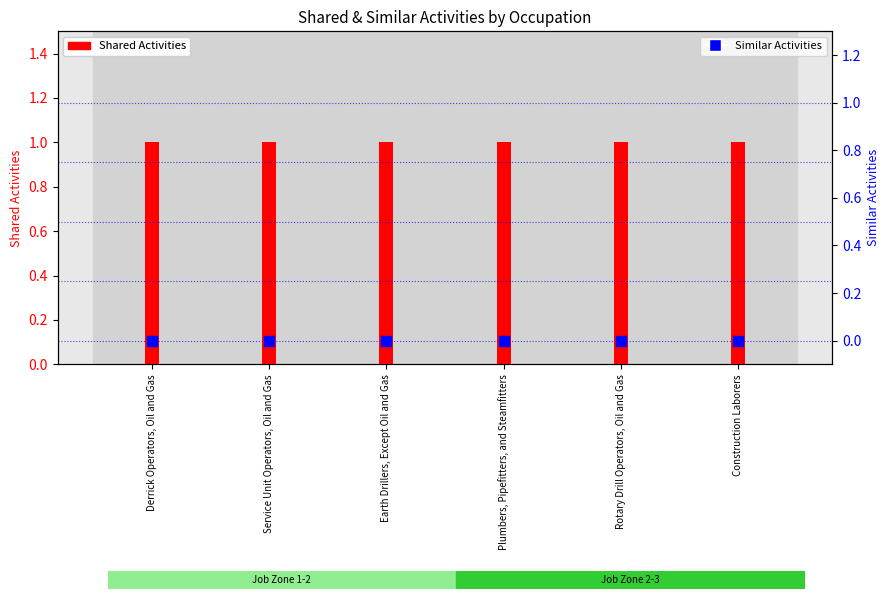

Which series contains the lowest Y value?

Similar Activities